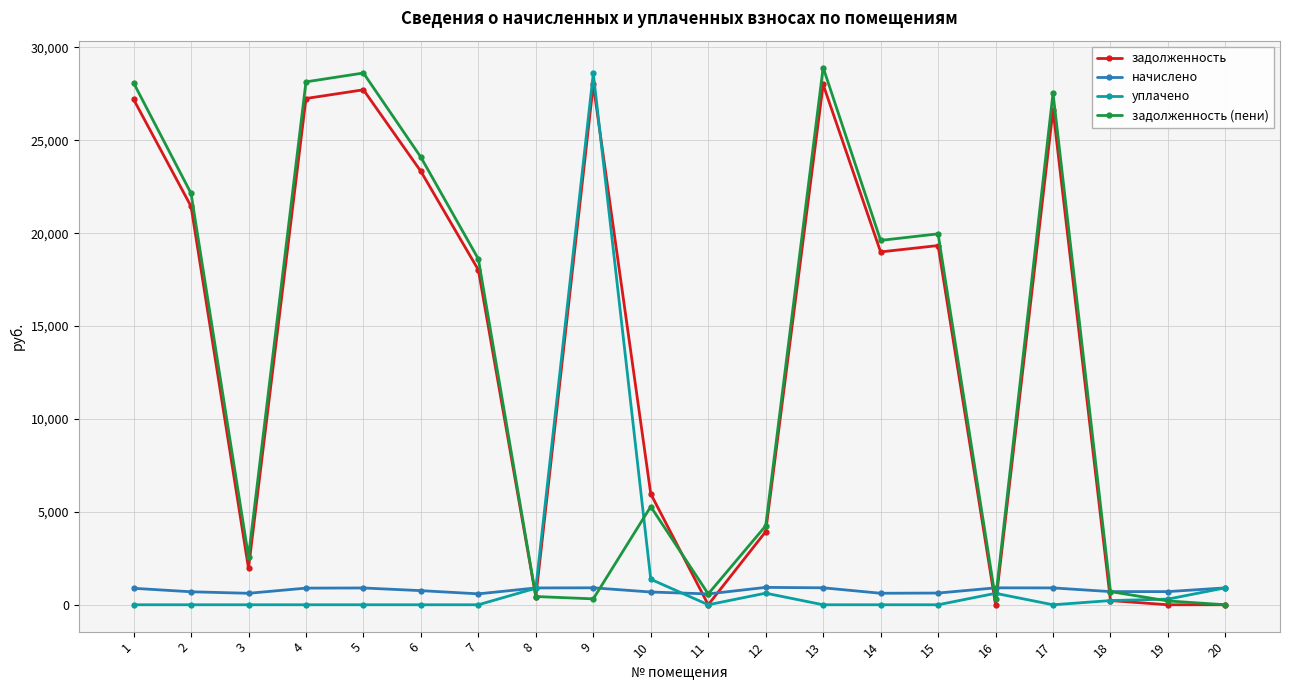

Which series has the largest total across all categories?

задолженность